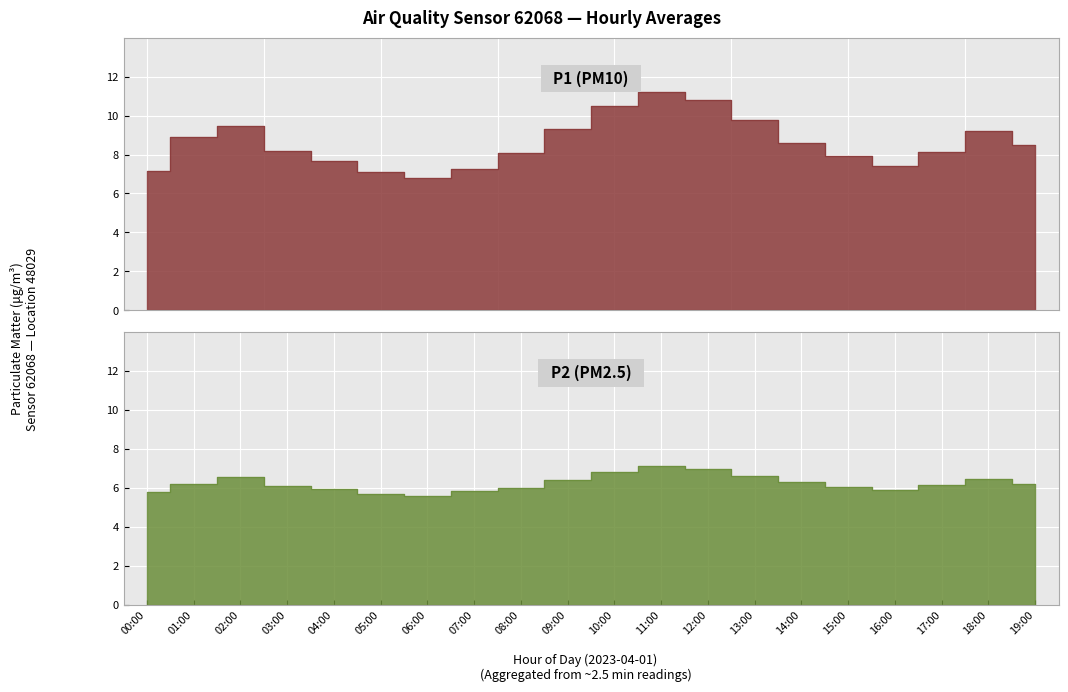

How many data points in P2 are less than 6?

6